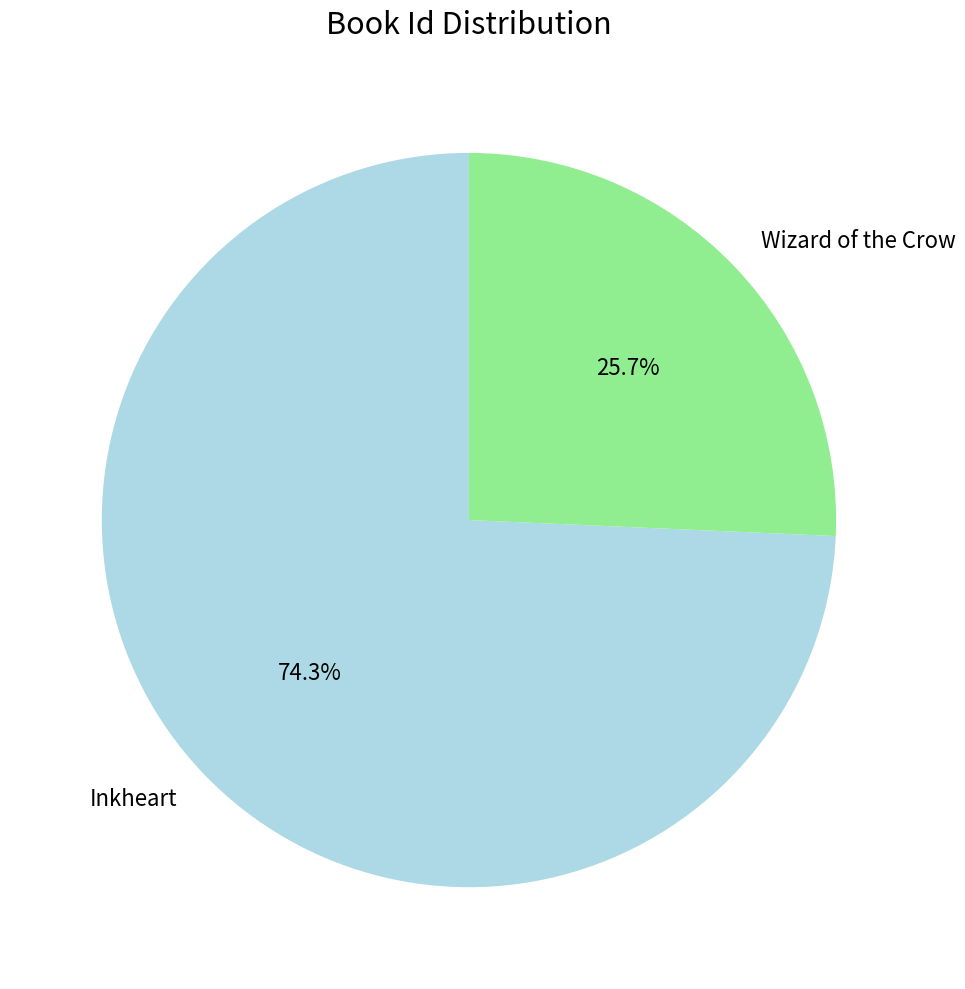

To the nearest percent, what percentage of the pie is Inkheart?

74%